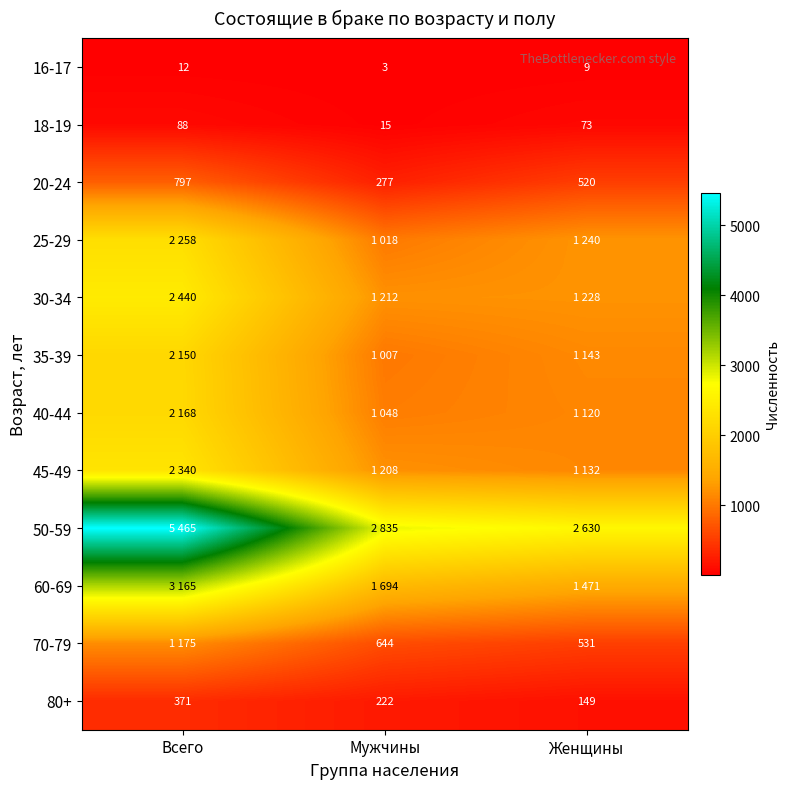

At how many categories does at least one series exceed 2689?

2